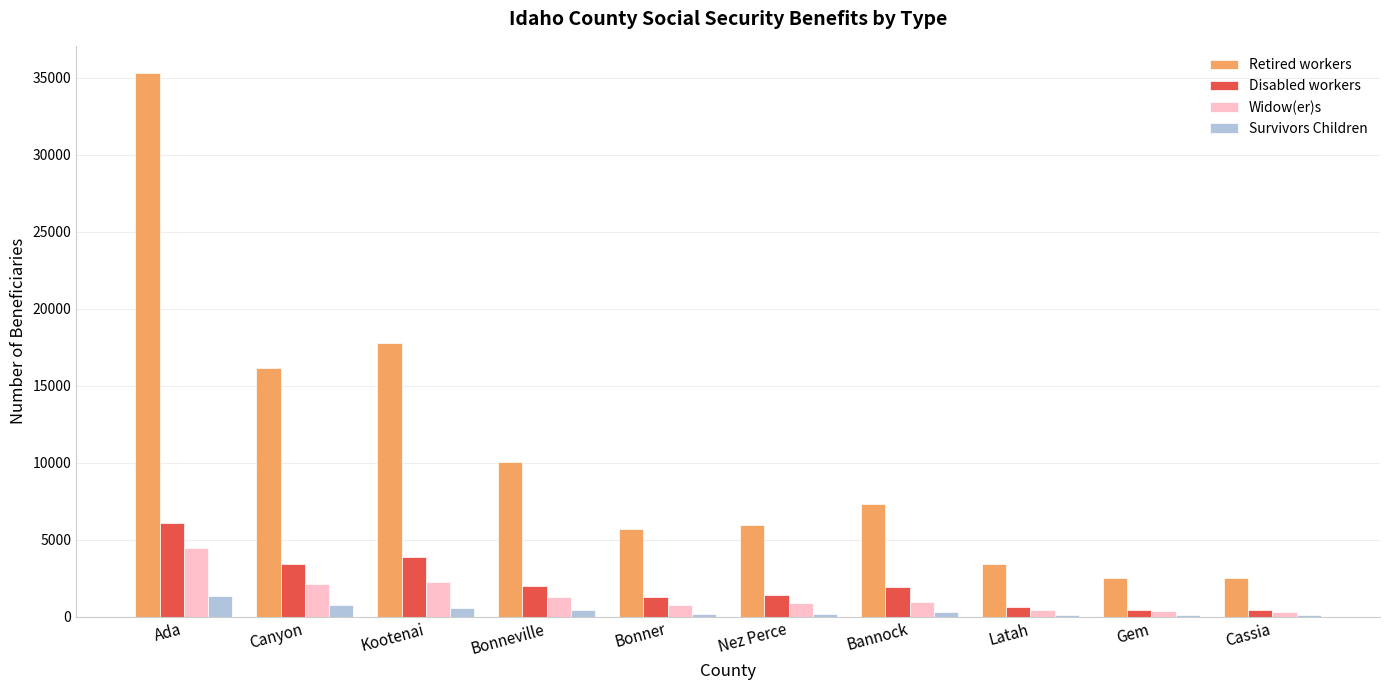

Is the value of Retired workers at Ada greater than the value of Disabled workers at Cassia?

Yes